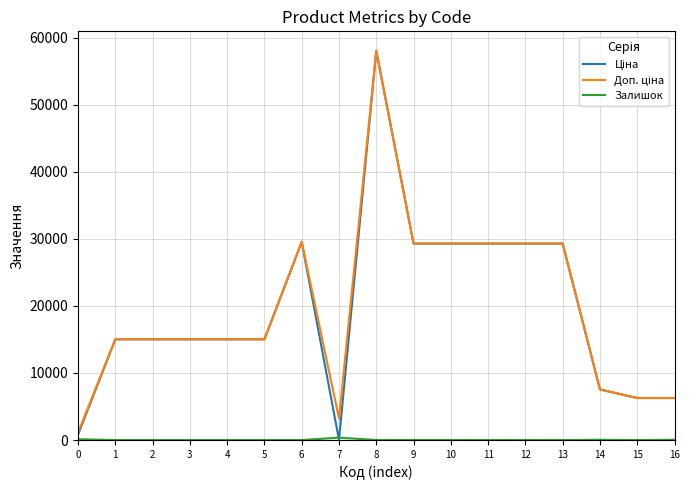

At which category is the sum across all series the highest?

8